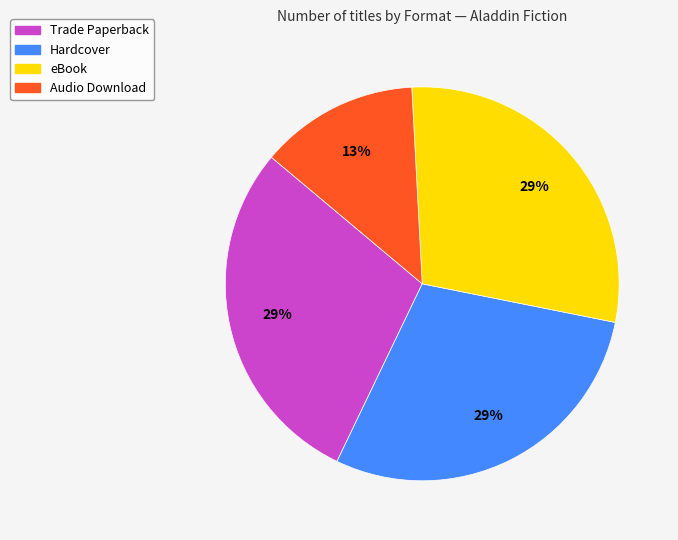

True or false: eBook accounts for 29% of the total.

True